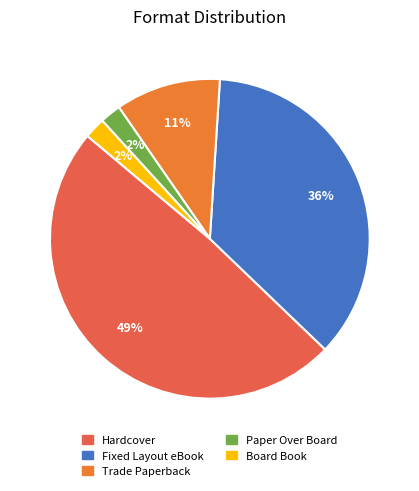

What is the smallest slice in the pie chart?

Paper Over Board